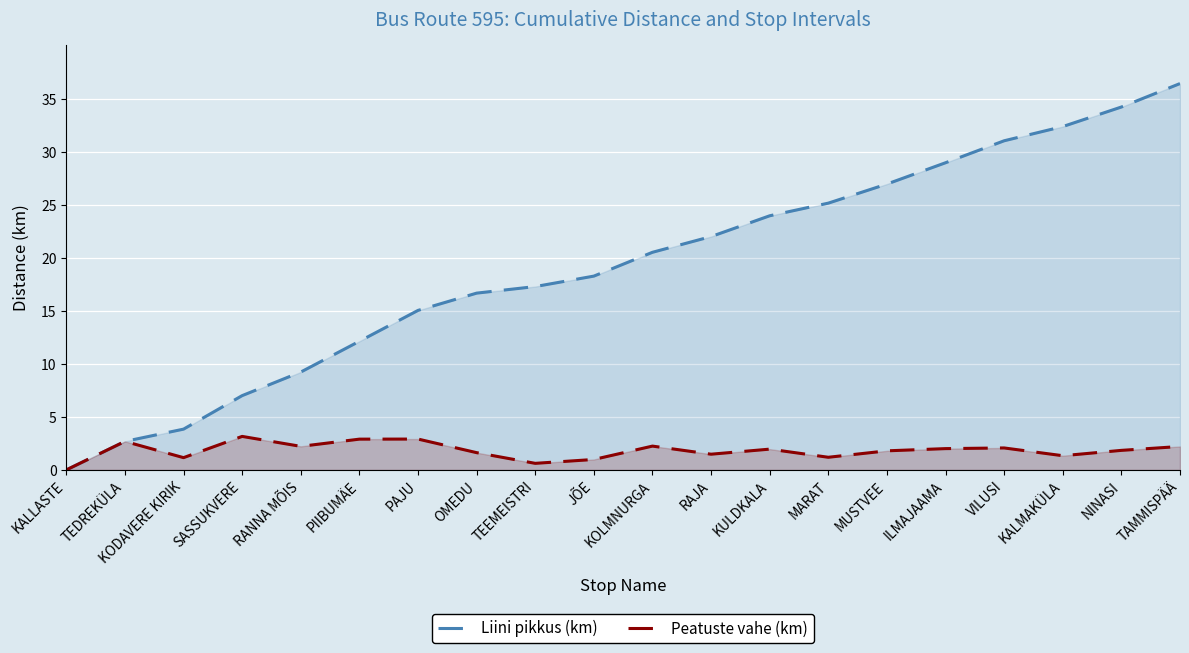

At which category is the sum across all series the highest?

TAMMISPÄÄ